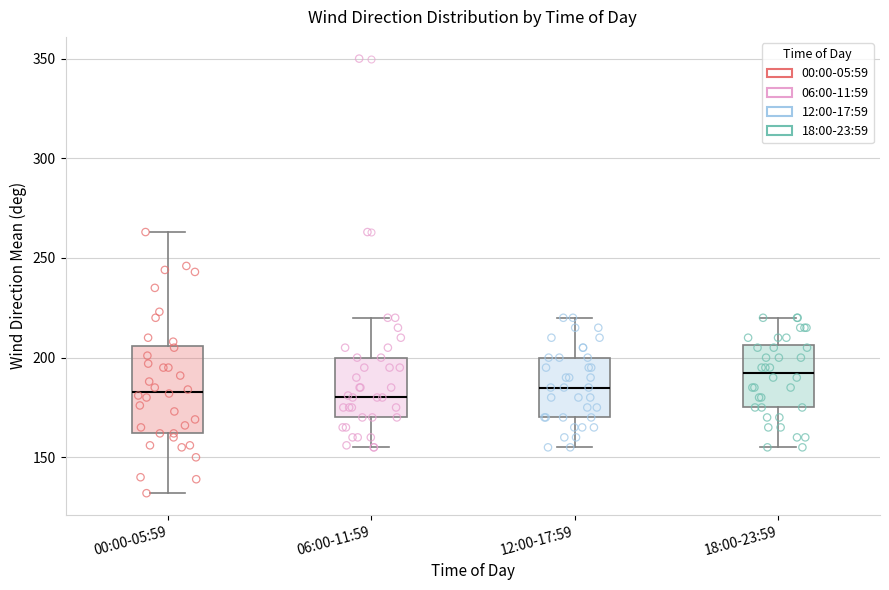

Comparing the boxes themselves (not the whiskers), which one is the tallest?

00:00-05:59